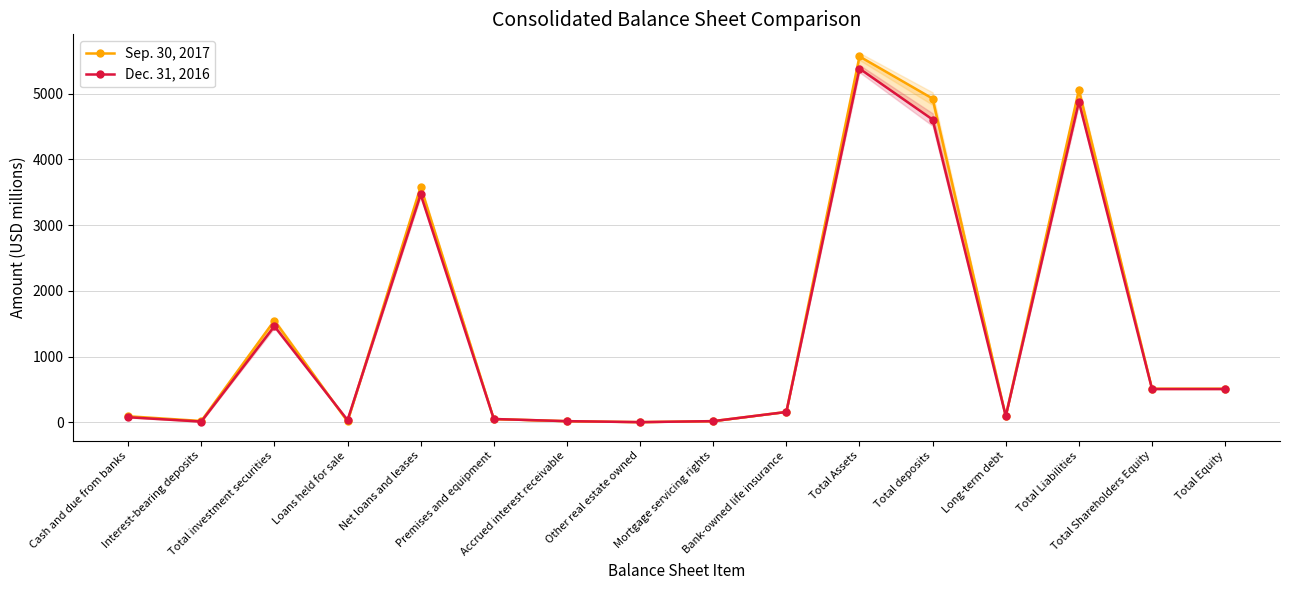

Which category has the highest value in the Dec. 31, 2016 series?

Total Assets